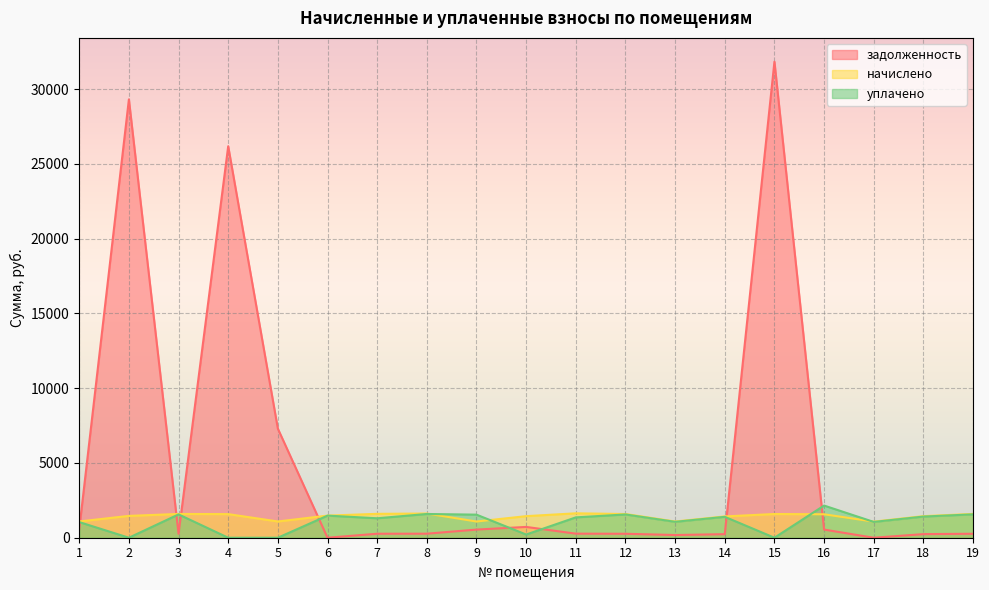

List the labels in order of задолженность value, largest first.

15, 2, 4, 5, 10, 1, 9, 16, 11, 8, 7, 19, 3, 12, 18, 14, 13, 6, 17